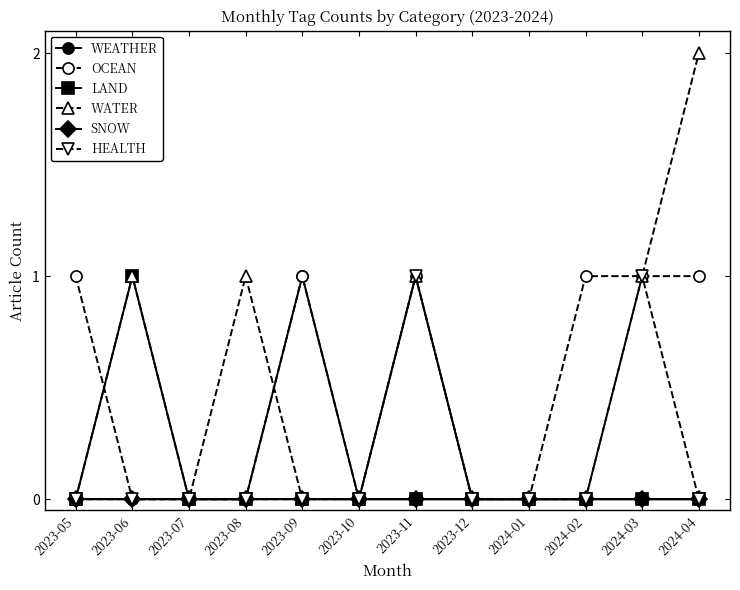

What is the difference between the second highest and second lowest values in the HEALTH series?

1